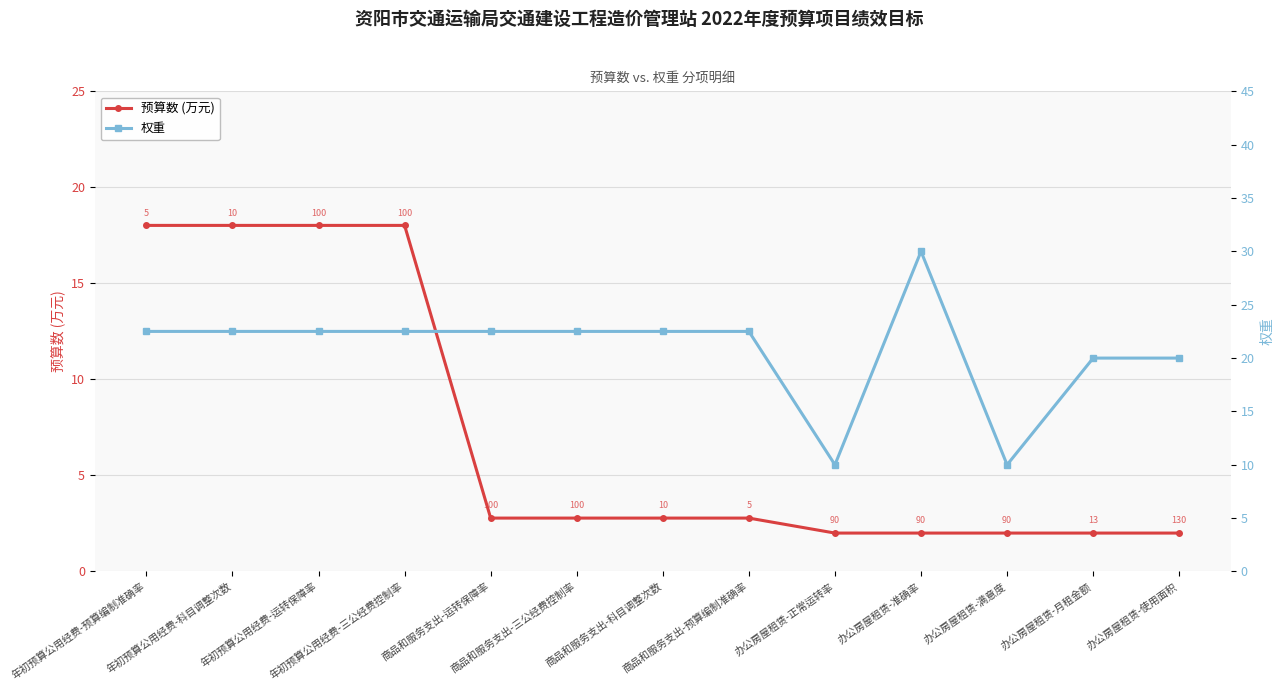

Does the chart display data point markers on the line(s)?

Yes